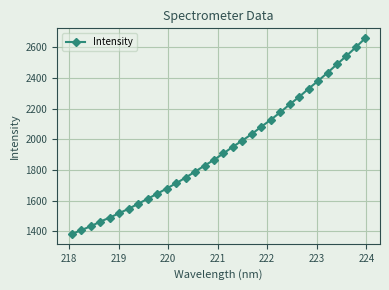

Reading left to right, what are all the values shown in this chart?

1382.7	1408.5	1433.6	1463.8	1490.1	1518.8	1548.0	1580.0	1613.0	1645.2	1679.4	1713.8	1750.6	1789.5	1828.6	1866.6	1908.7	1952.2	1992.5	2035.1	2082.7	2127.6	2176.5	2228.1	2277.0	2330.6	2381.2	2434.5	2489.9	2544.2	2601.2	2660.4